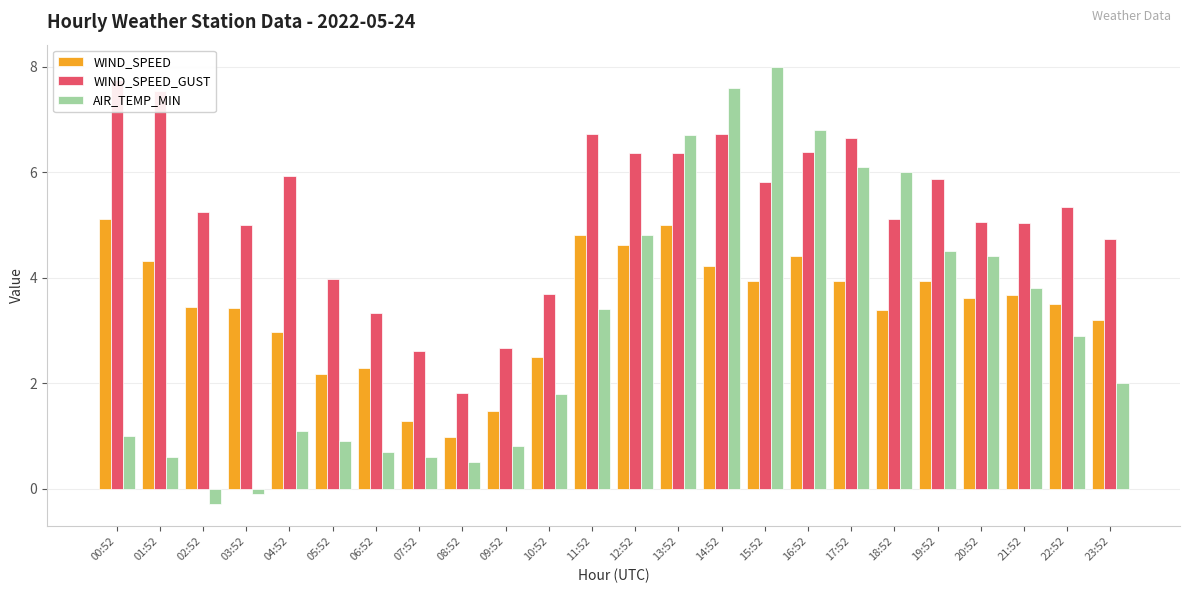

Reading left to right, extract all data points from this chart.

WIND_SPEED: 5.1	4.3	3.4	3.4	3.0	2.2	2.3	1.3	1.0	1.5	2.5	4.8	4.6	5.0	4.2	3.9	4.4	3.9	3.4	3.9	3.6	3.7	3.5	3.2
WIND_SPEED_GUST: 7.8	7.5	5.2	5.0	5.9	4.0	3.3	2.6	1.8	2.7	3.7	6.7	6.4	6.4	6.7	5.8	6.4	6.6	5.1	5.9	5.1	5.0	5.3	4.7
AIR_TEMP_MIN: 1.0	0.6	-0.3	-0.1	1.1	0.9	0.7	0.6	0.5	0.8	1.8	3.4	4.8	6.7	7.6	8.0	6.8	6.1	6.0	4.5	4.4	3.8	2.9	2.0